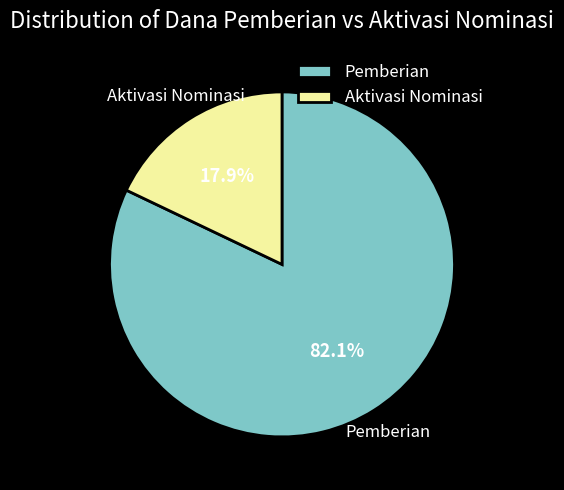

How many slices are in this pie chart?

2